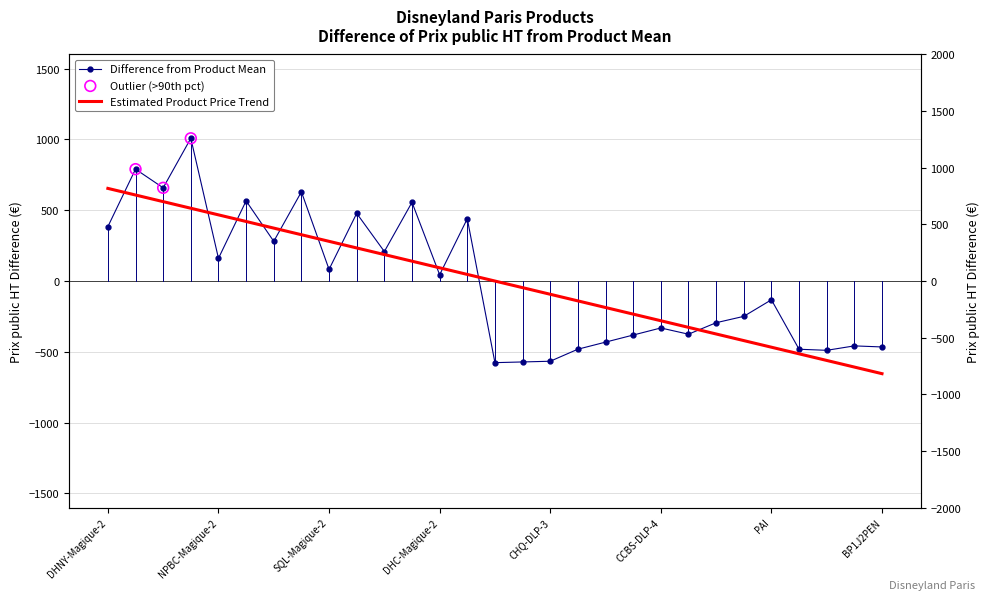

What is the change in value from DHNY-Magique-4 to CHQ-DLP-2?

-1361.5